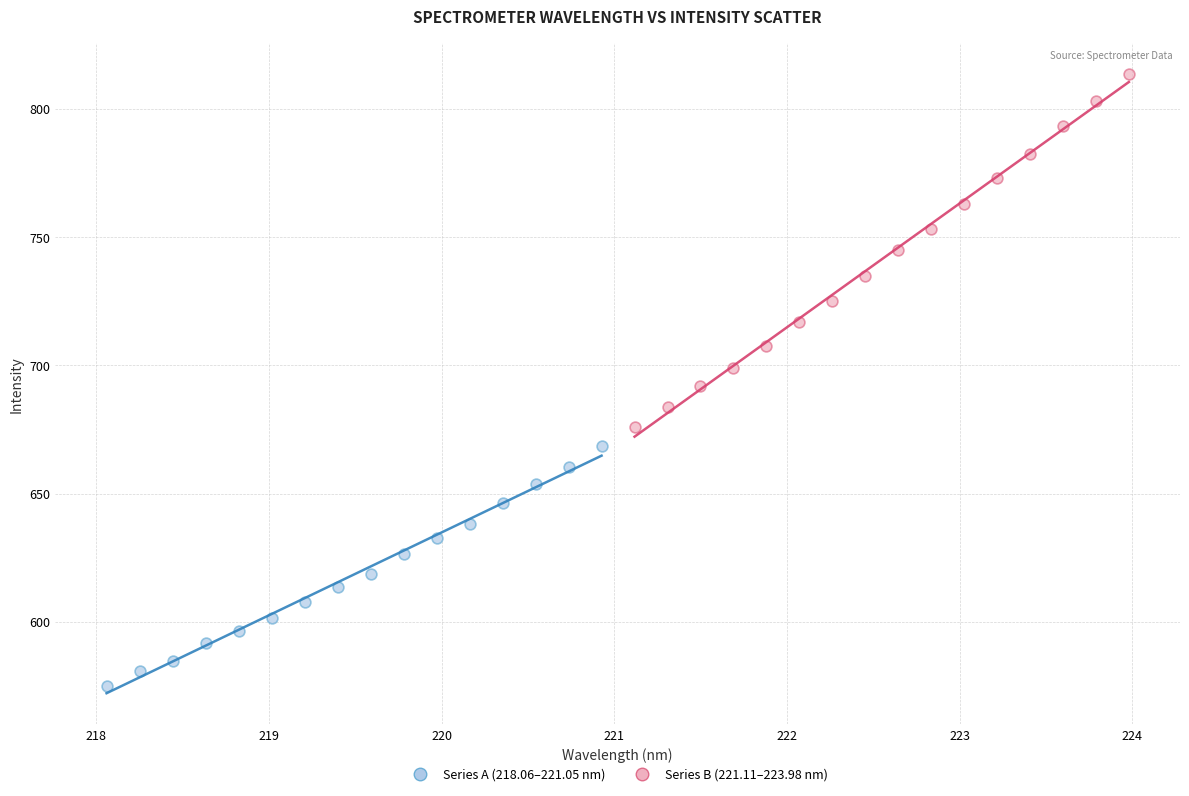

Which series contains the highest Y value?

Series B (221.11–223.98 nm)